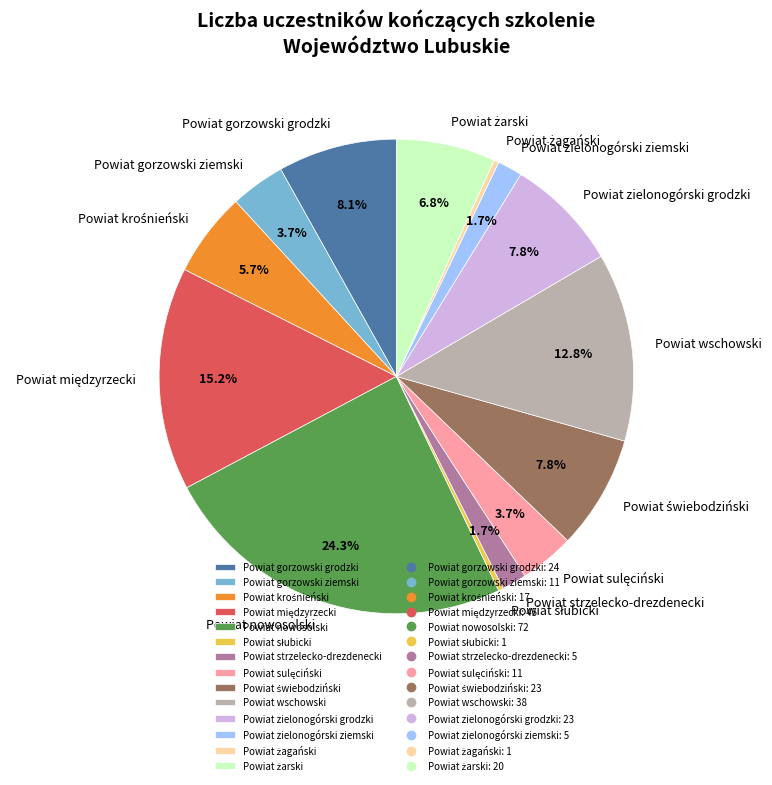

To the nearest percent, what portion does Powiat gorzowski ziemski represent?

4%